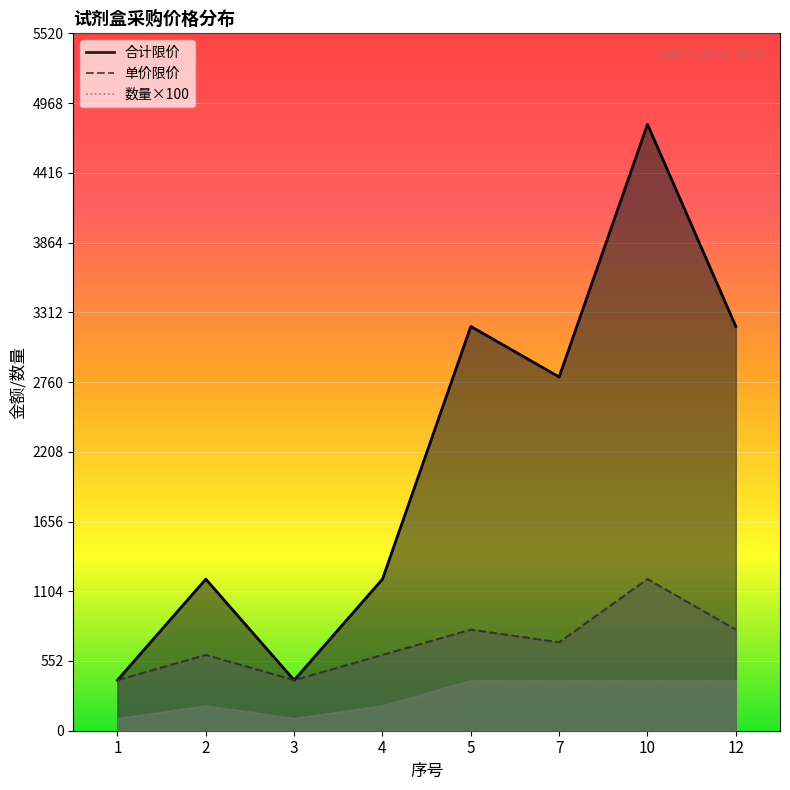

True or false: 合计限价 has a value of 400 at 1.

True